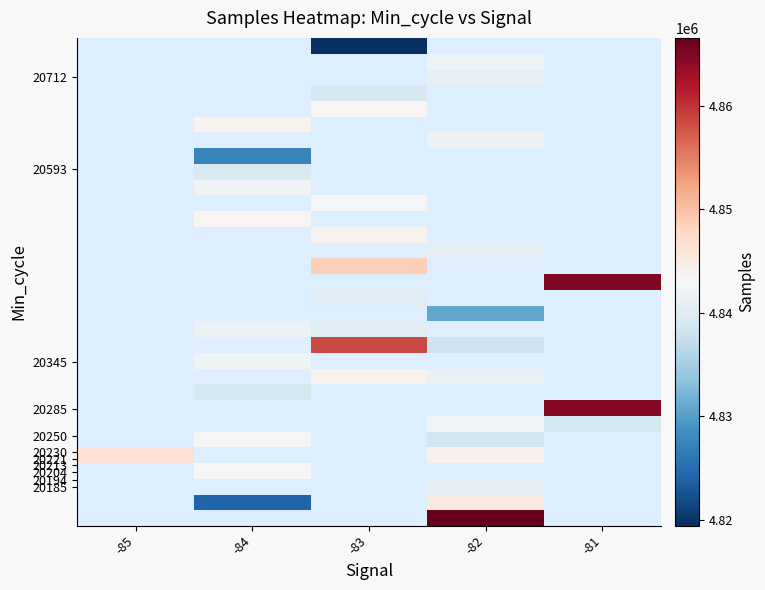

What is the smallest value displayed?

4819425.0